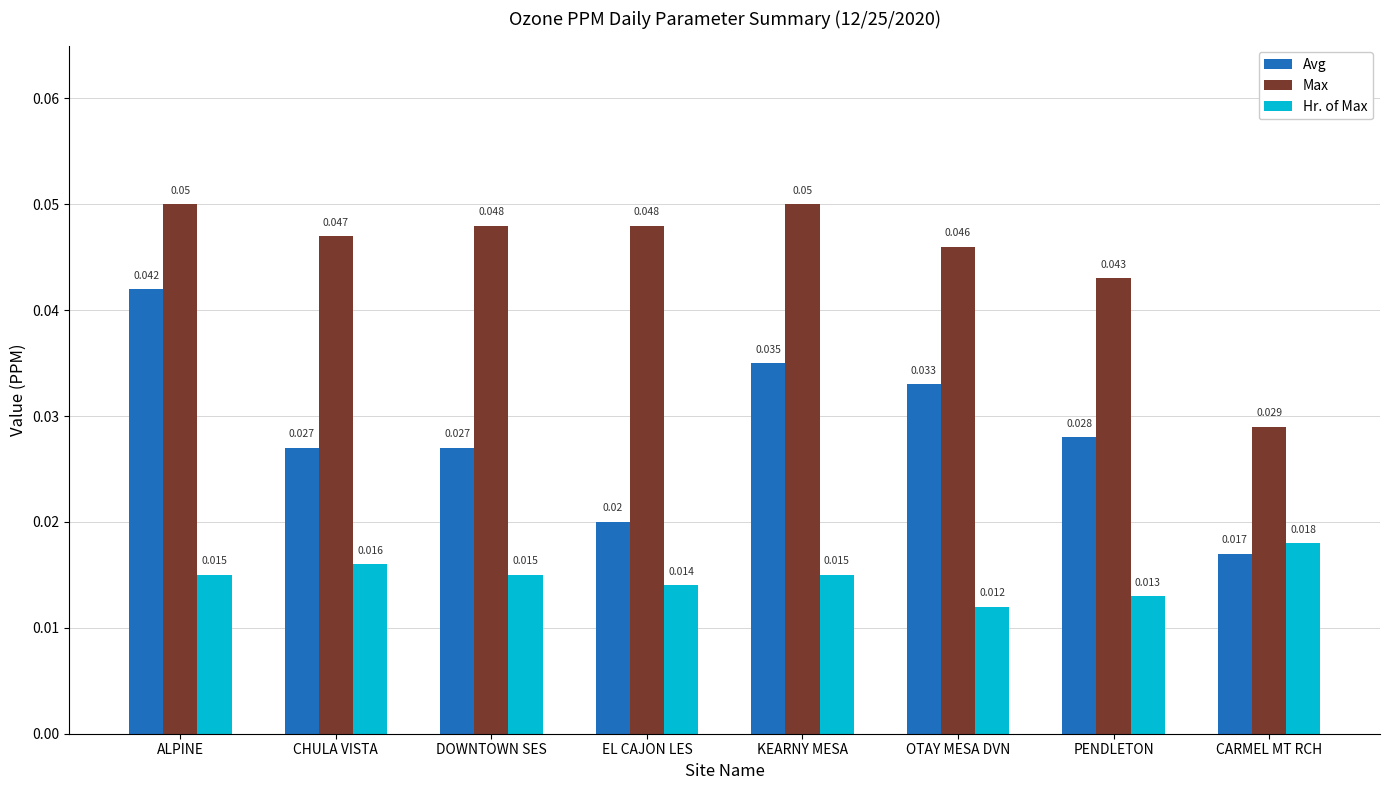

What are all the series names shown in the legend?

Avg, Max, Hr. of Max